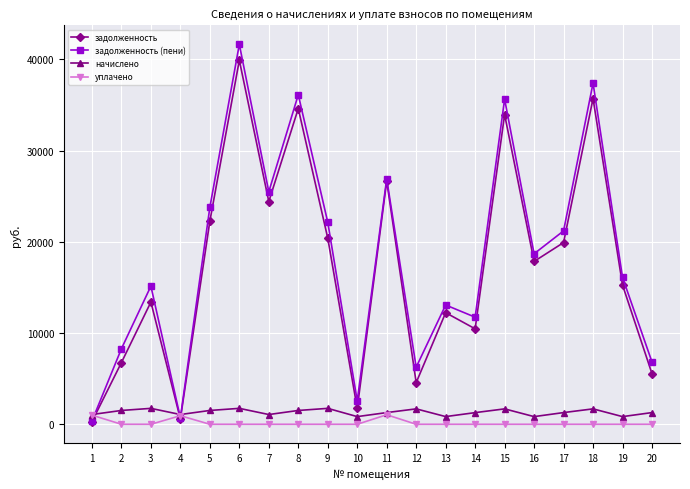

True or false: задолженность has more than 0 interior local peaks.

True